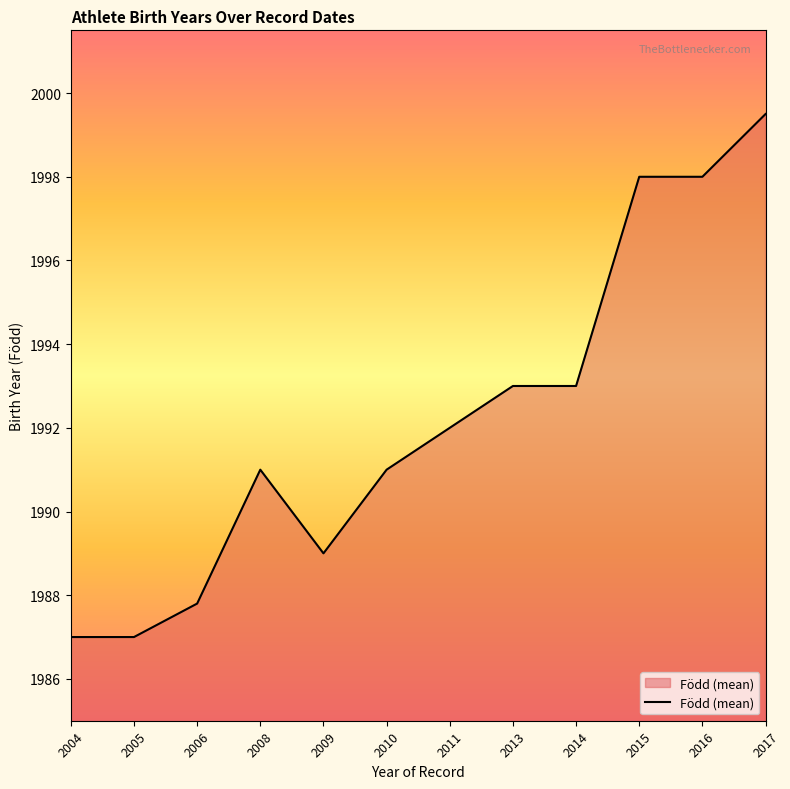

What is the sum of all values?

23906.3